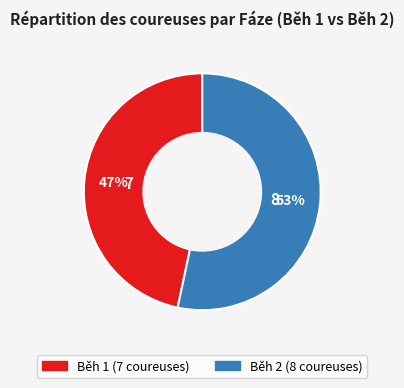

To the nearest percent, what is the combined percentage of Běh 2 and Běh 1?

100%